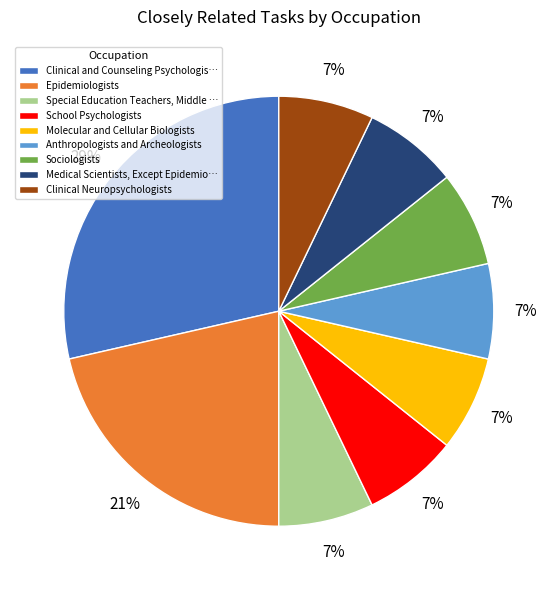

Does any single category account for the majority?

No